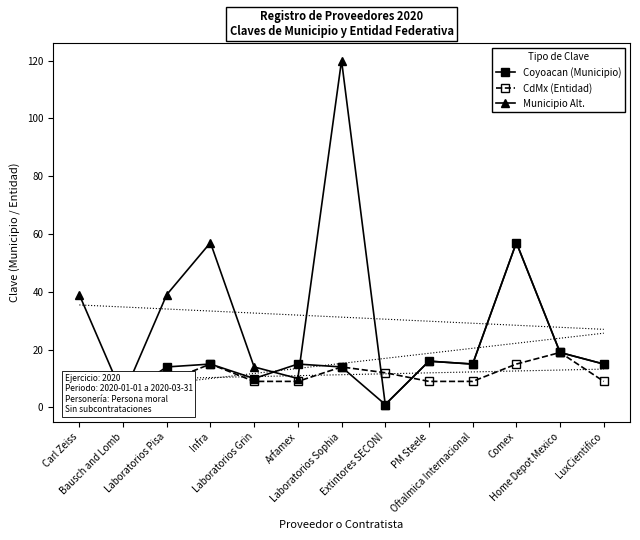

Count the CdMx (Entidad) values in the range 9 to 14.

10